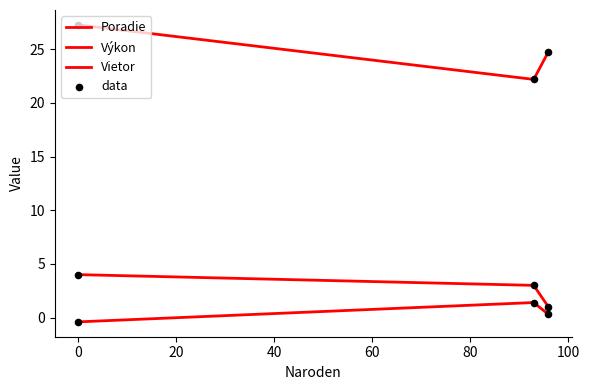

Which series has the largest total across all categories?

Výkon